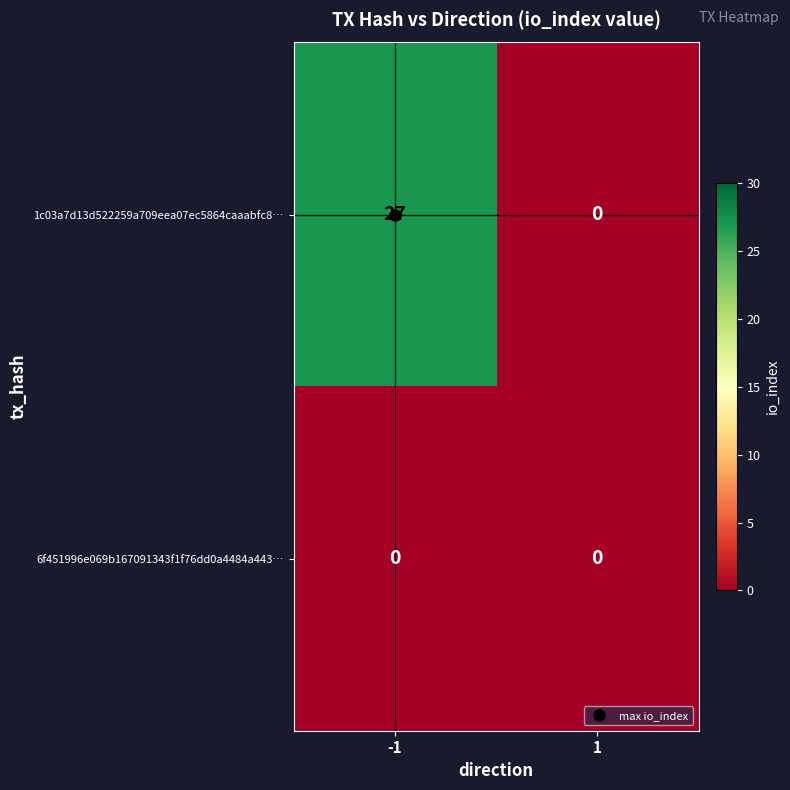

What is the difference between the maximum and minimum values in the 1c03a7d13d522259a709eea07ec5864caaabfc8… series?

27